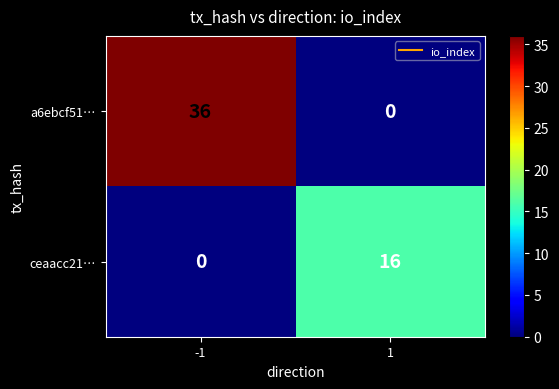

What is the total value across all series at -1?

36